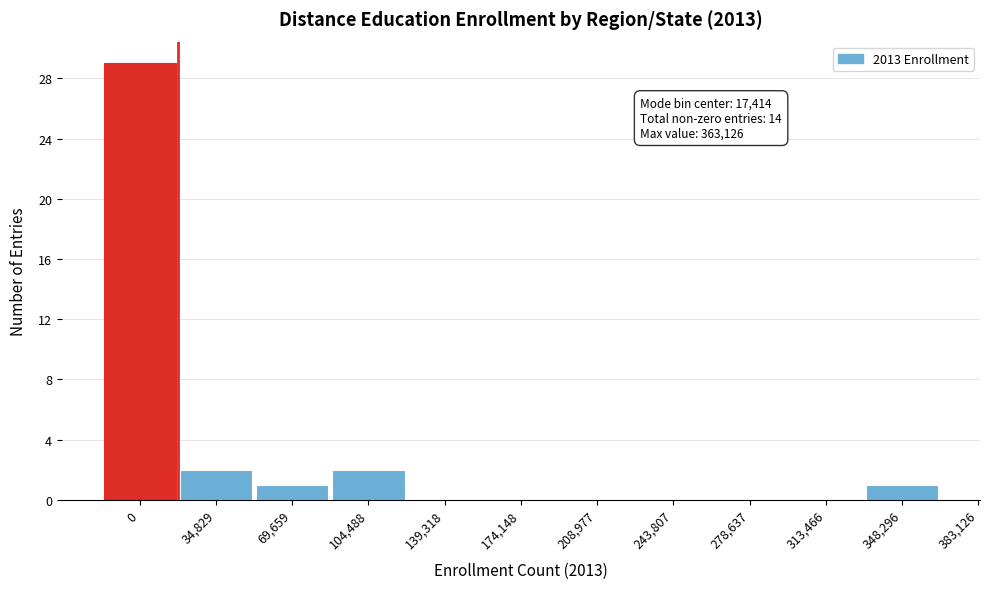

True or false: the data shows 13 at 174,148.

False